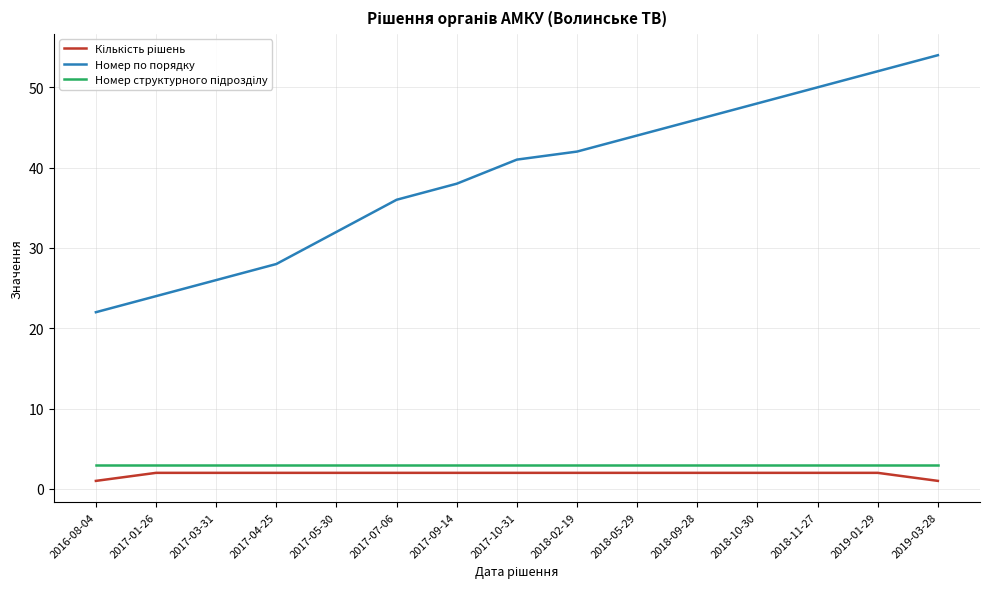

What is the greatest value displayed?

54